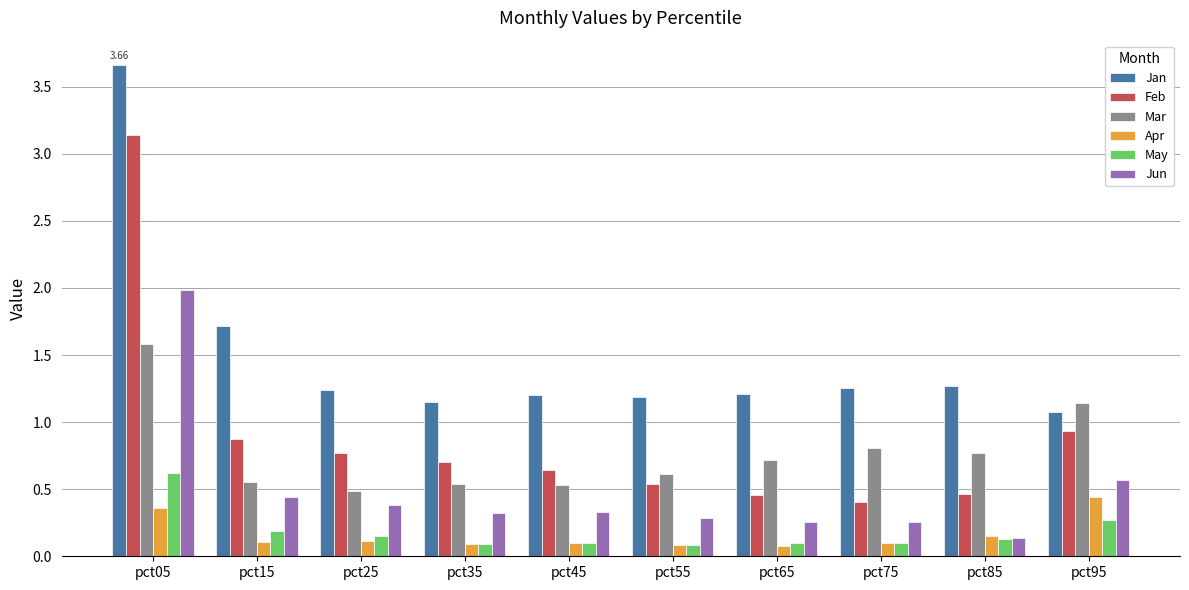

At pct05, list the series in order from smallest to largest.

Apr, May, Mar, Jun, Feb, Jan